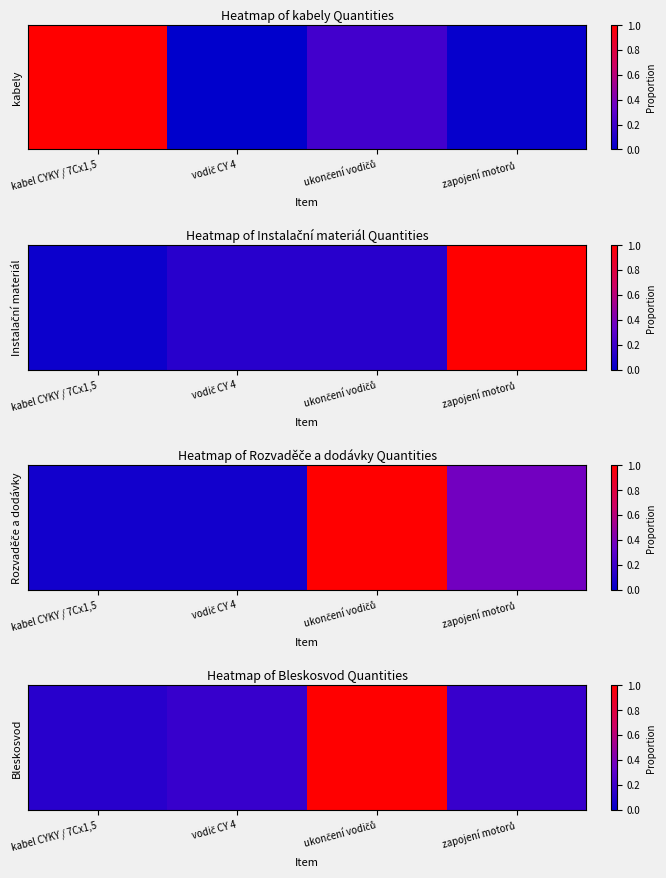

Which has a higher value, kabel CYKY / 7Cx1,5 or zapojení motorů?

zapojení motorů